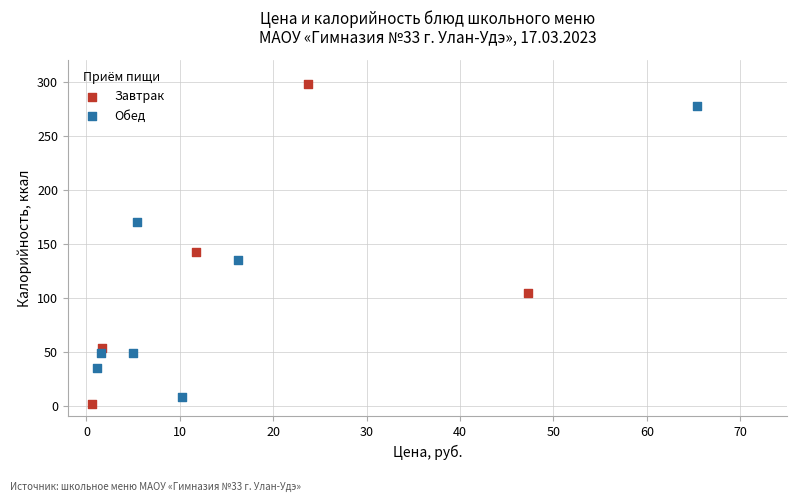

Which series reaches the maximum Y coordinate?

Завтрак